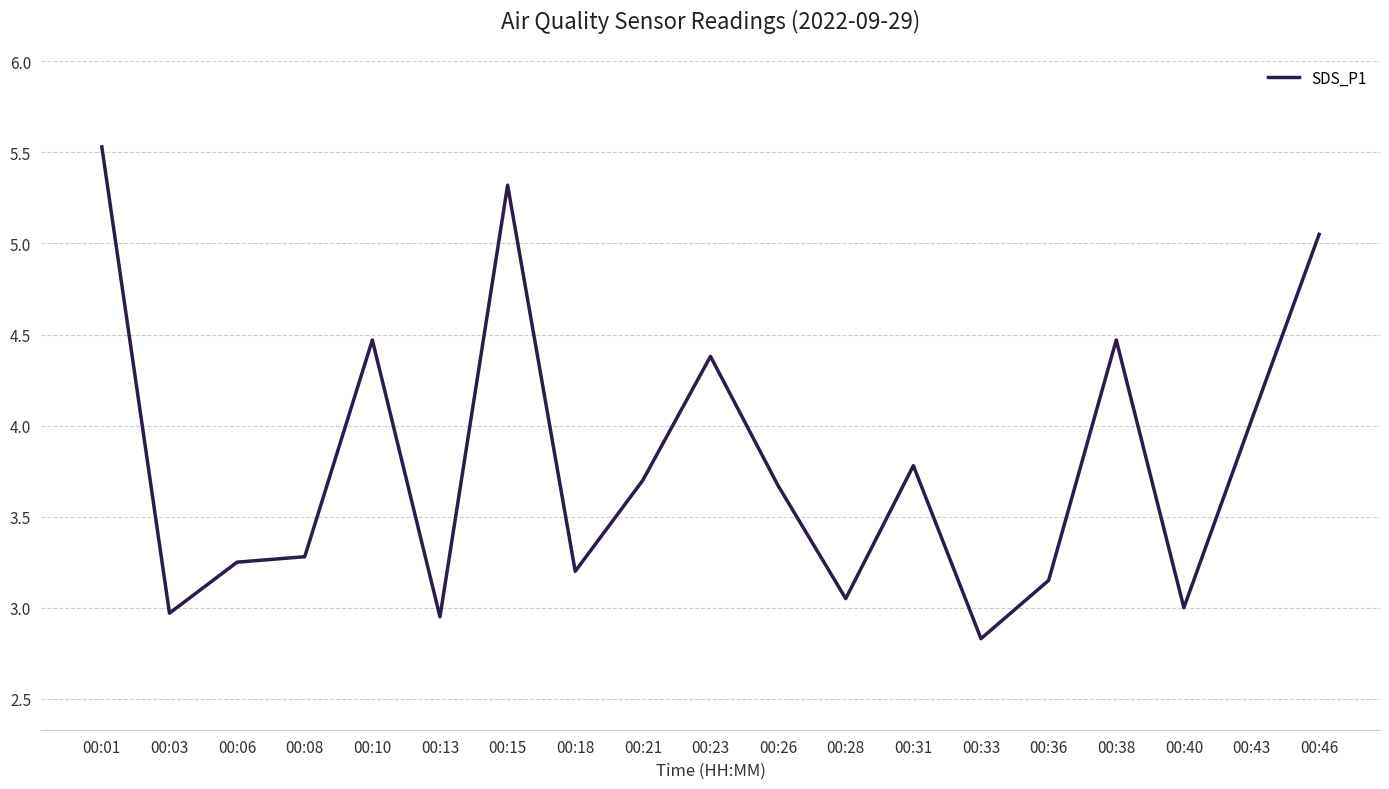

Is it true that the value at 00:31 is 2.3?

False